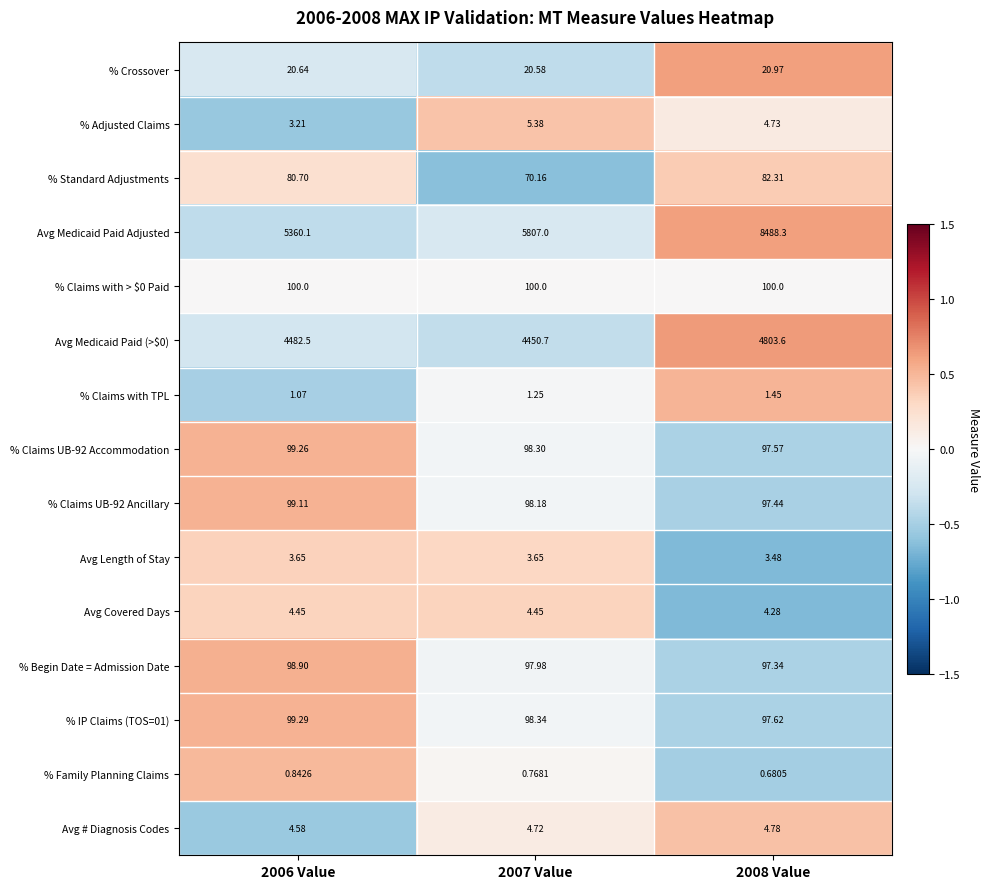

How many series are shown in this chart?

15